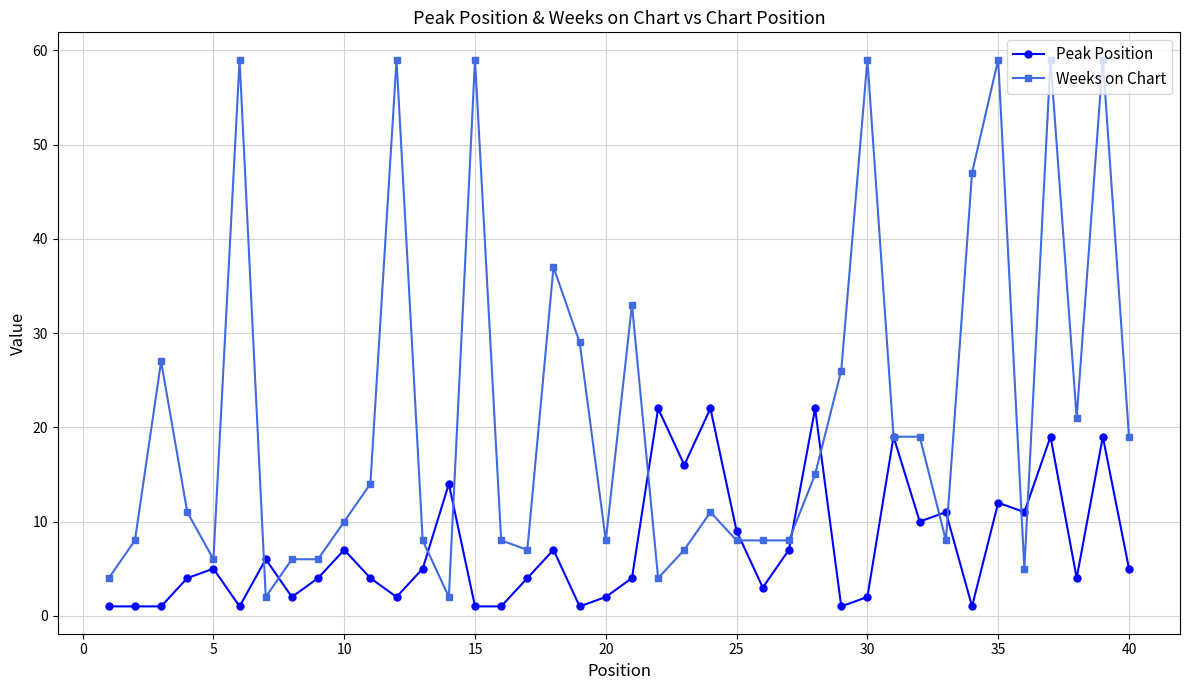

What is the greatest value displayed?

59